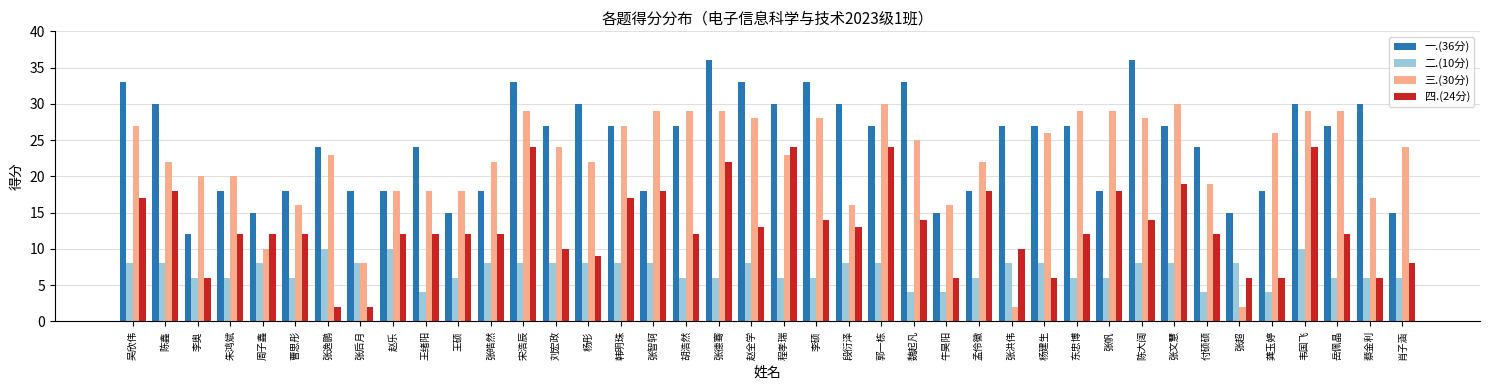

Does the chart contain any negative values?

No